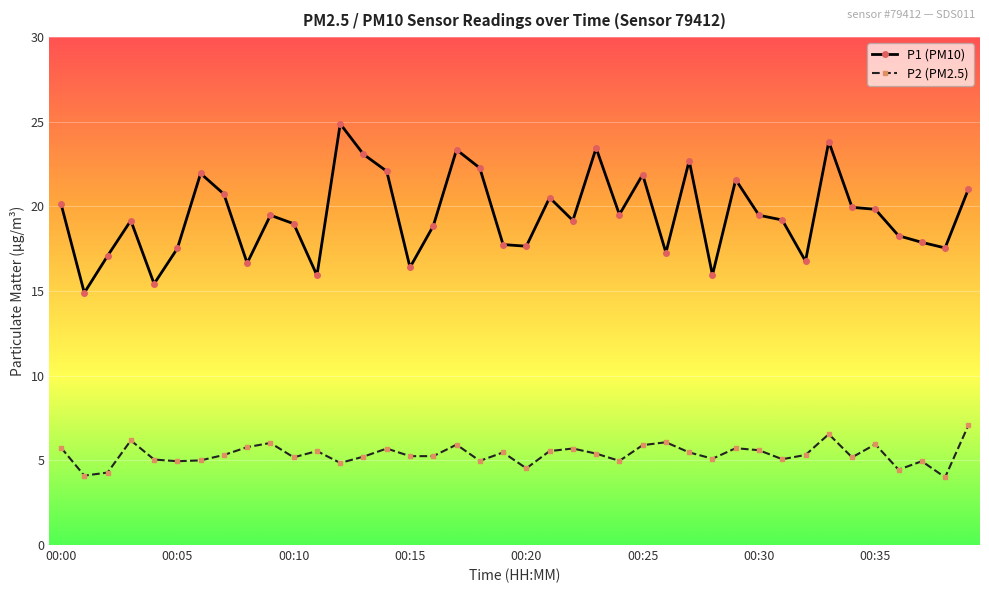

List the series in order of their overall mean, highest first.

P1 (PM10), P2 (PM2.5)